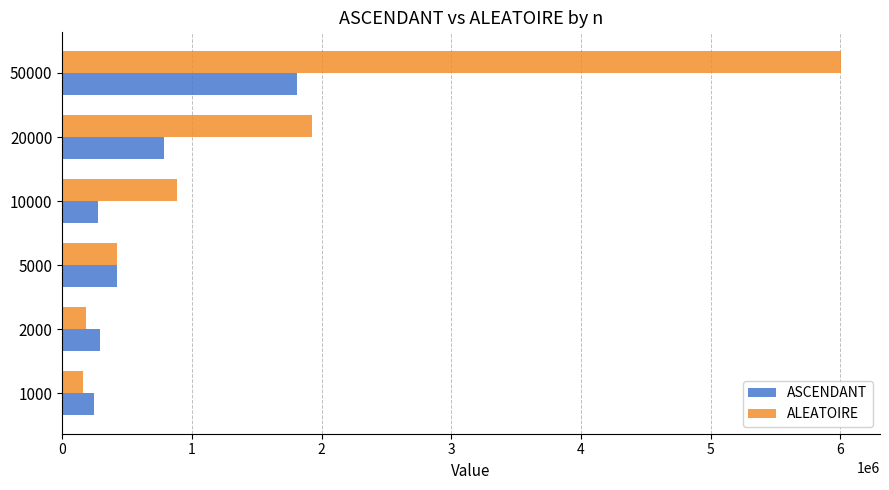

At which category is the sum across all series the highest?

50000